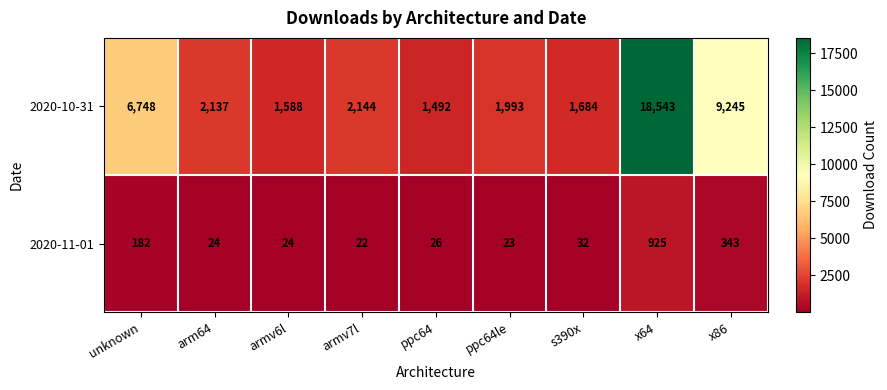

List the series in order of their overall mean, highest first.

2020-10-31, 2020-11-01